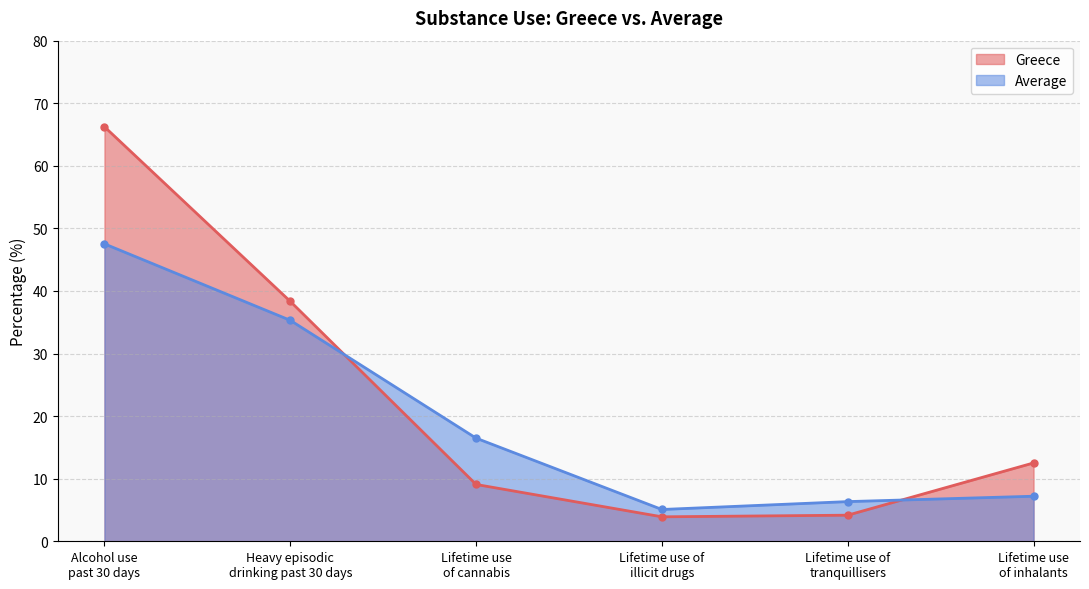

Count the number of data series in this chart.

2